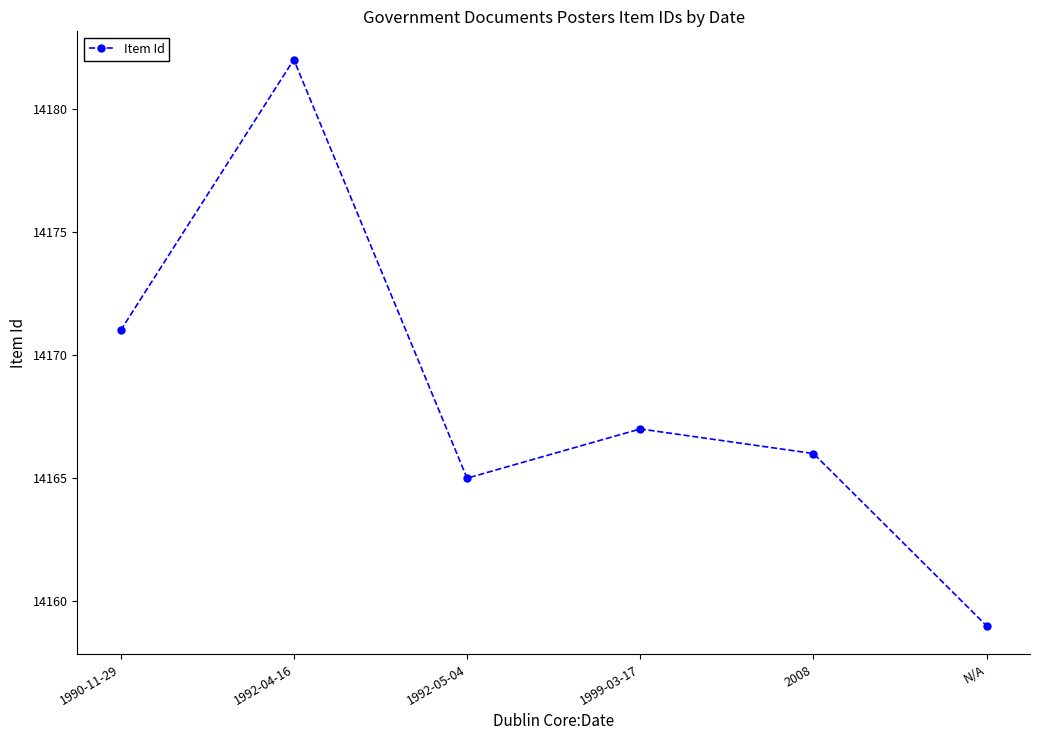

Which has a higher value, 2008 or N/A?

2008